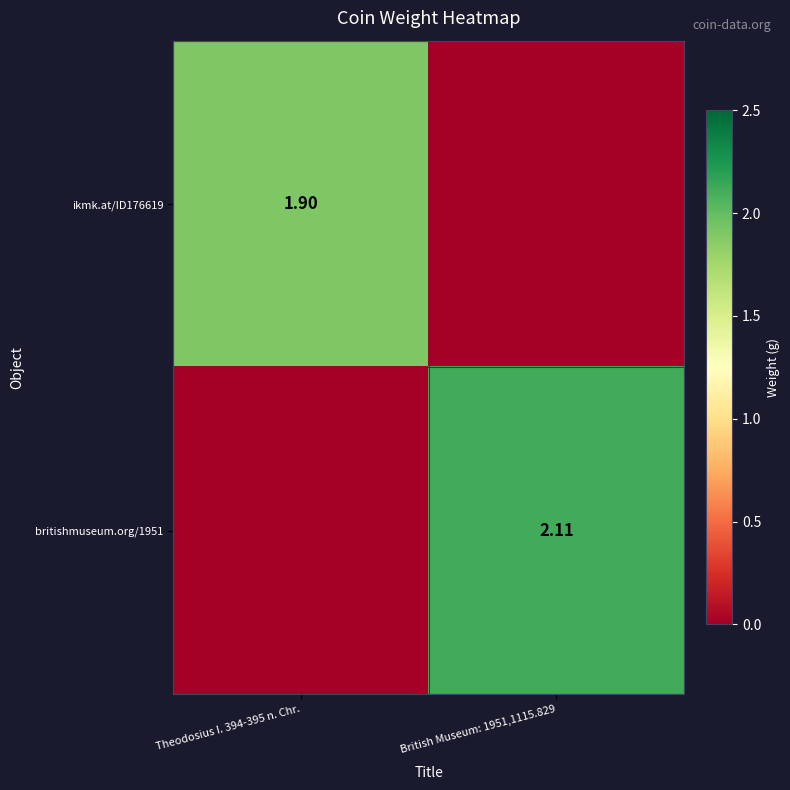

Between British Museum: 1951,1115.829 and Theodosius I. 394-395 n. Chr., which is larger?

Theodosius I. 394-395 n. Chr.